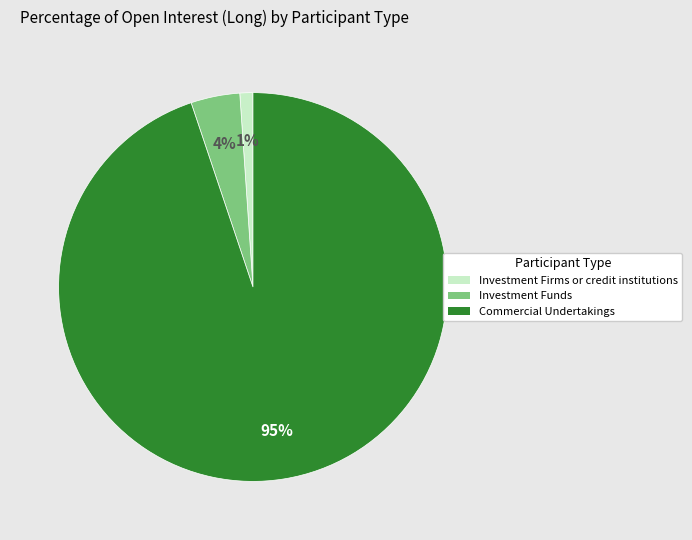

Is there a majority slice in this chart?

Yes